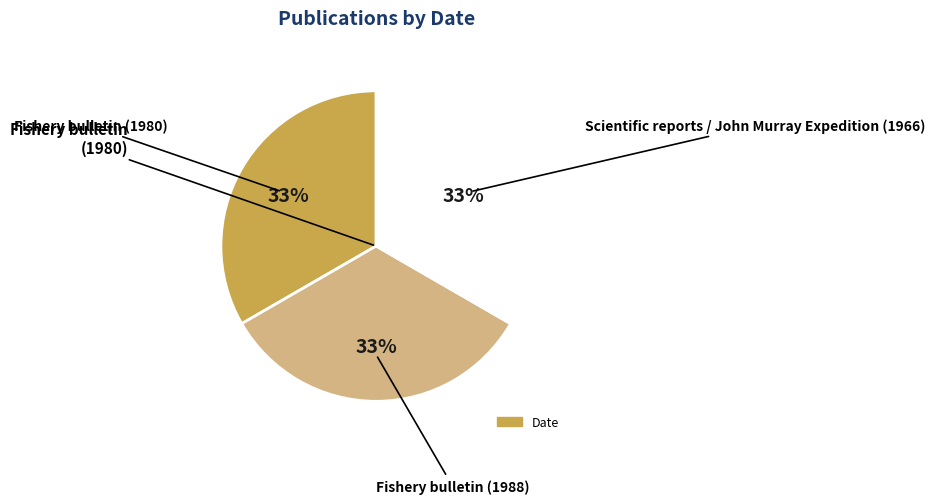

Does any single category account for the majority?

No